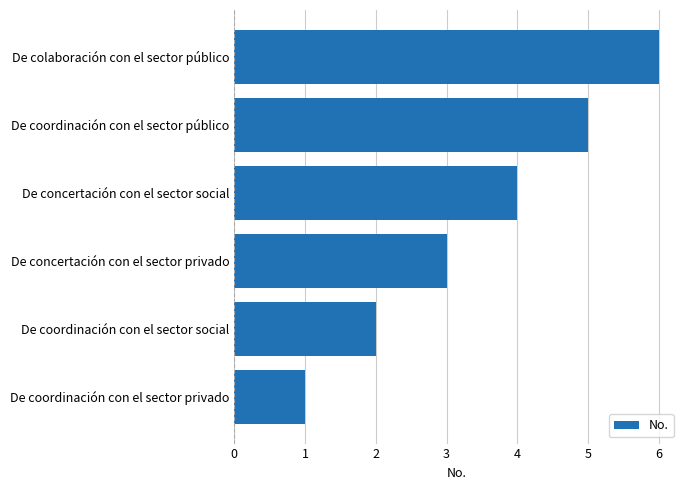

What is the greatest value displayed?

6